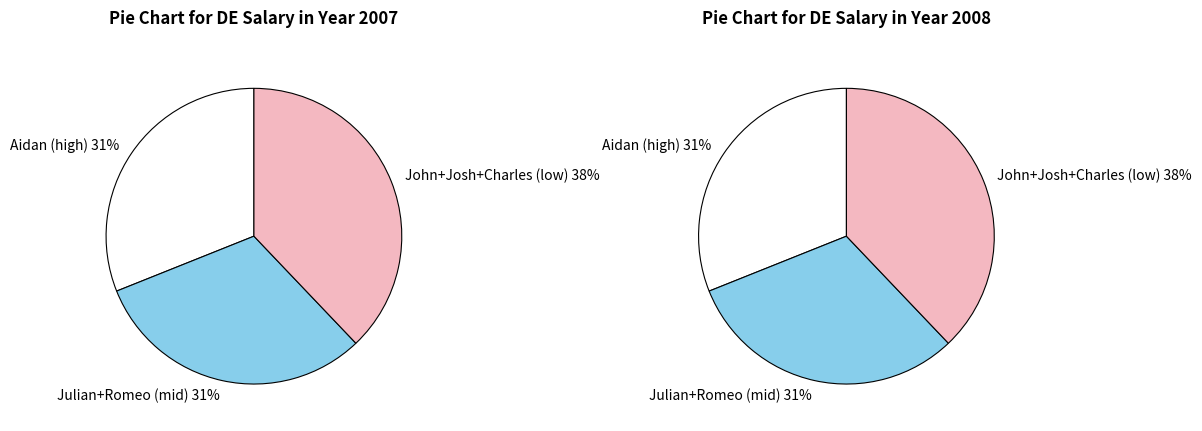

Is there any slice that represents more than half of the pie?

No